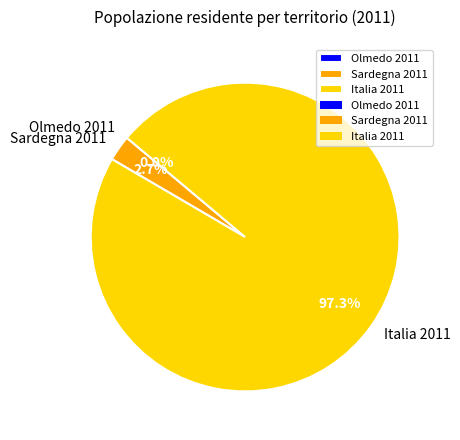

Which slice is the largest?

Italia 2011